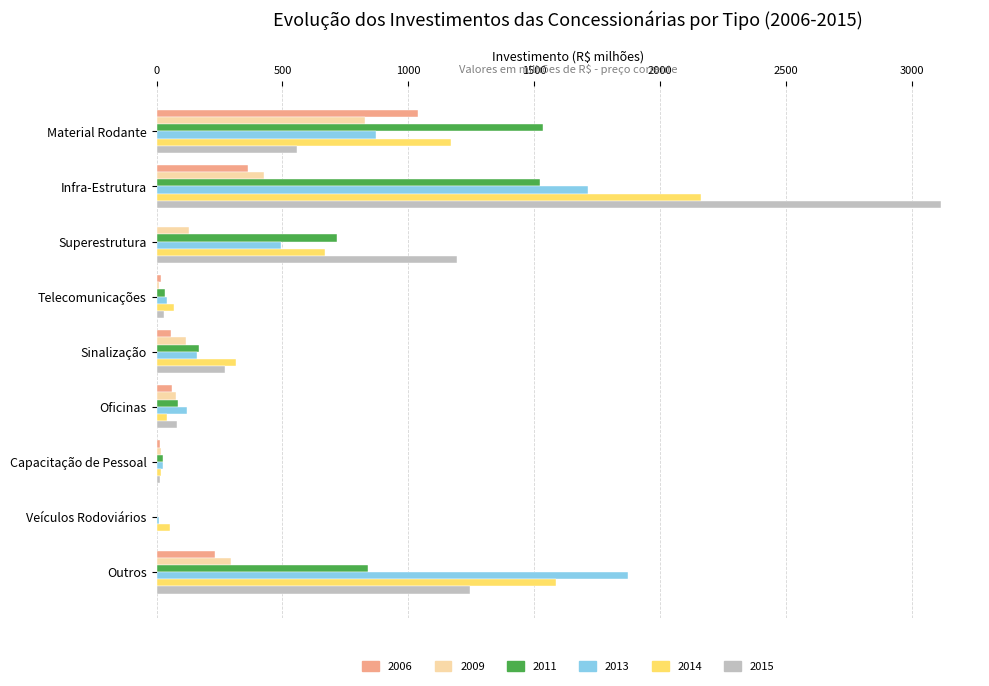

The 2011 series shows 302.1 at Superestrutura. True or false?

False